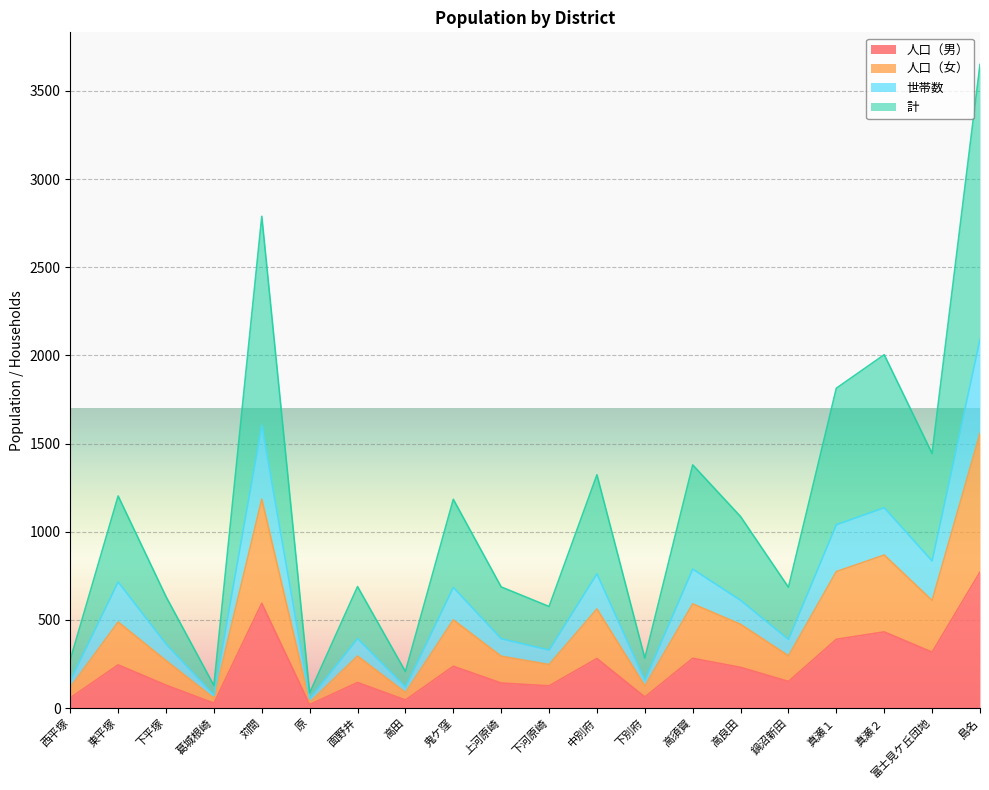

True or false: 計 and 人口（女） cross at least once.

False